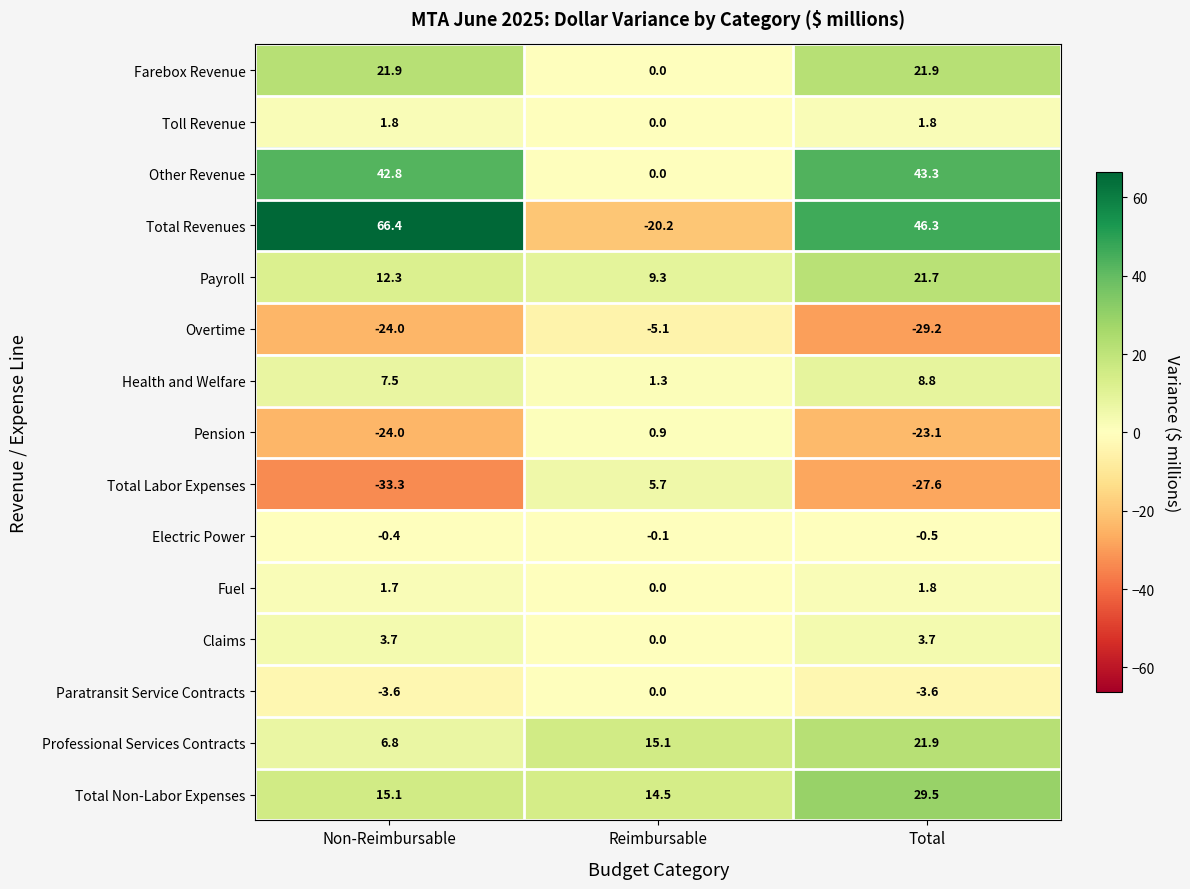

The value of Overtime at Total is -29.2. True or false?

True